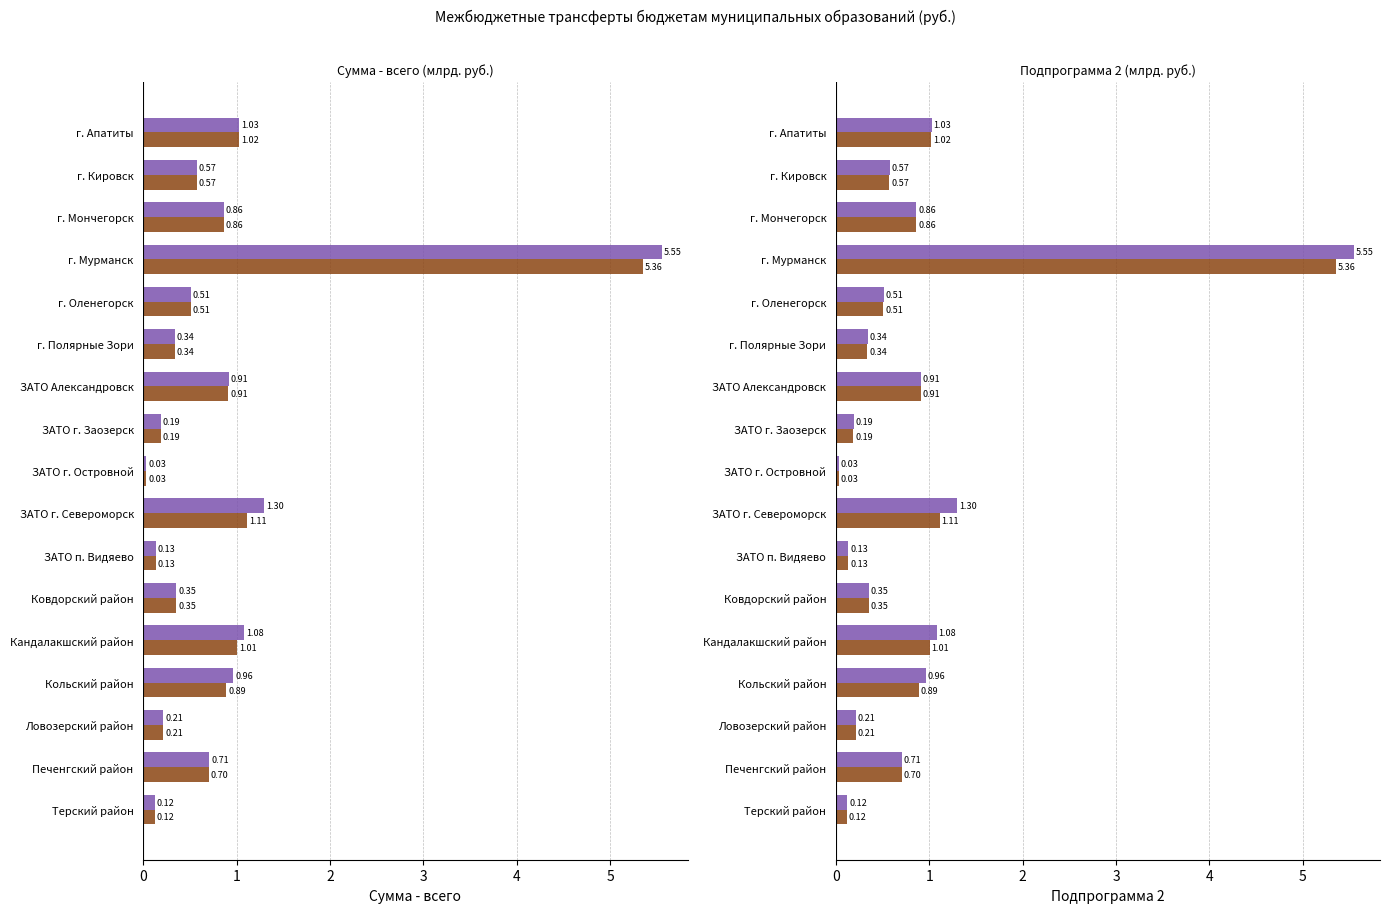

What are all the series names shown in the legend?

Сумма - всего, Подпрограмма 2